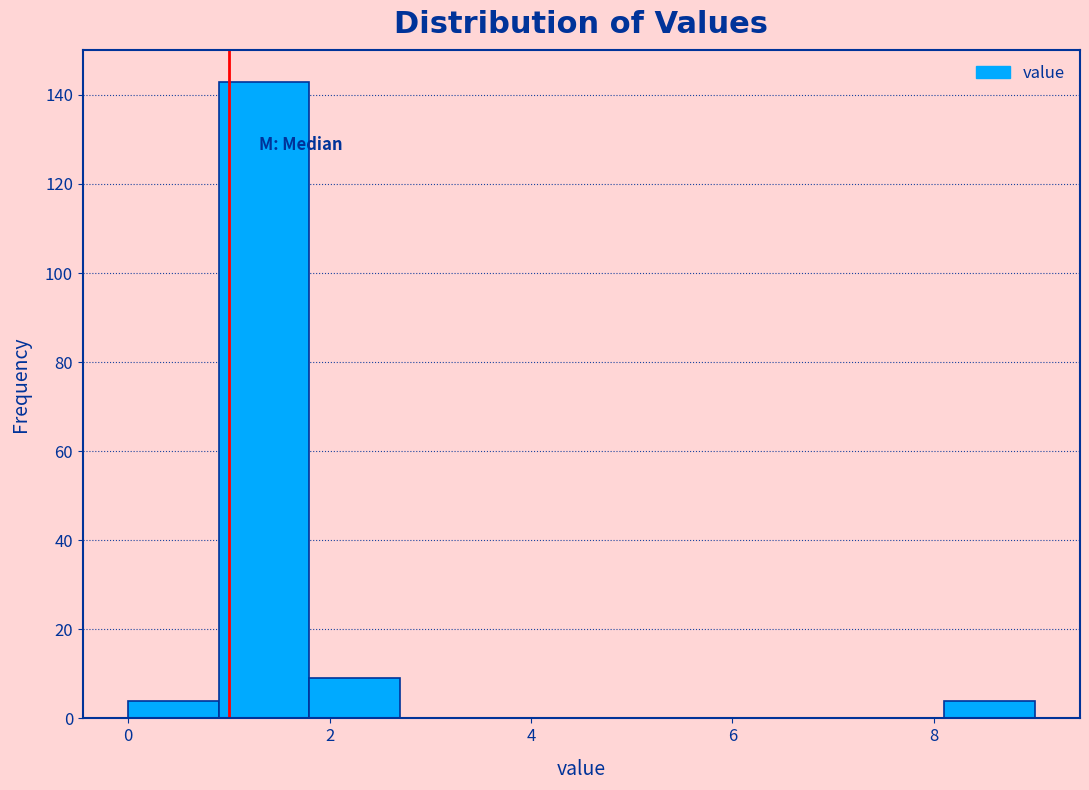

What is the height of the bar covering 8.1 to 9.0 on the x-axis? Neither the bar edges nor the heights are printed on the chart, so give them approximately, as read against the axes.

4